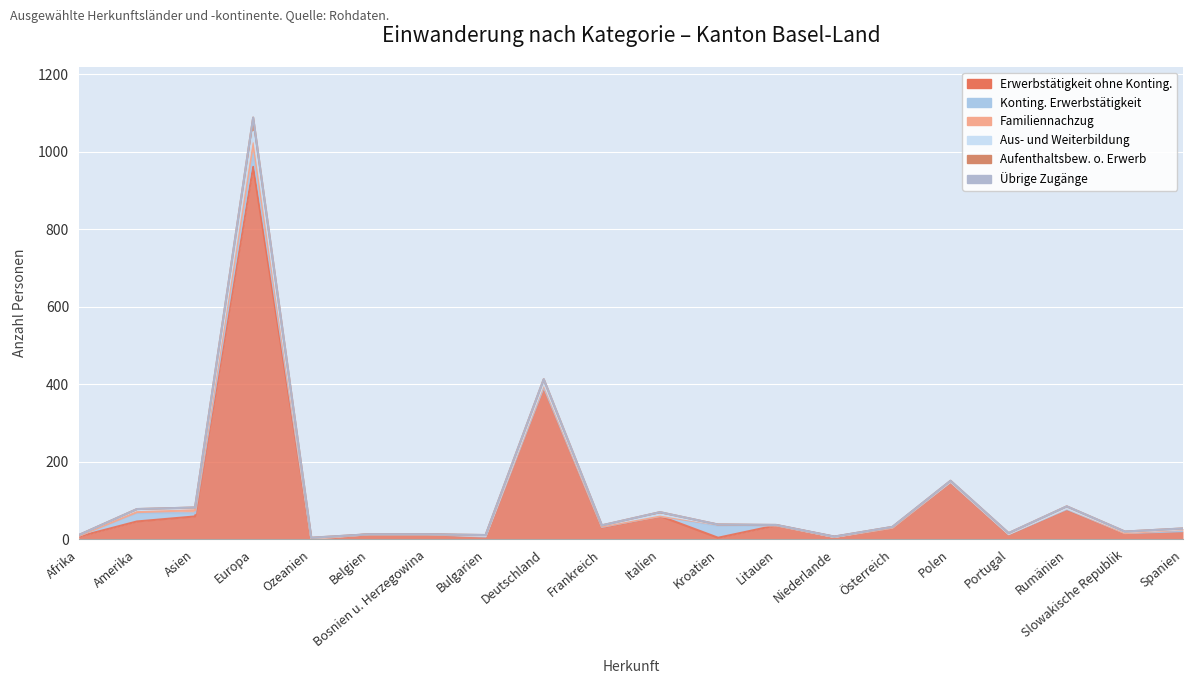

How many positive values does the Familiennachzug series have?

11